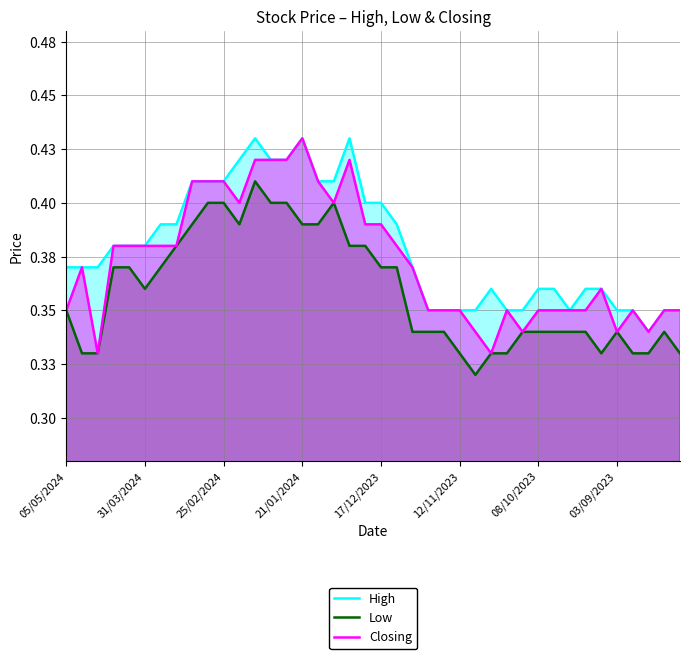

What is the greatest value displayed?

0.4